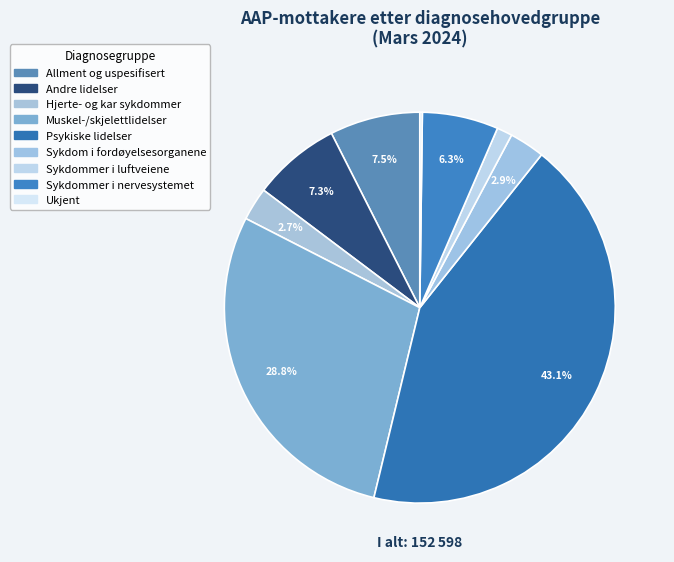

What is the total percentage of Muskel-/skjelettlidelser and Allment og uspesifisert?

36.2%